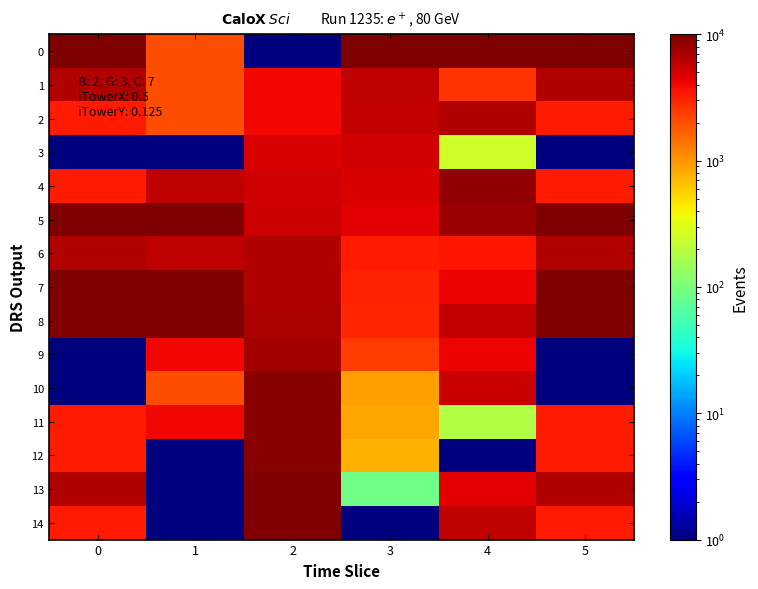

Which series has the largest total across all categories?

5